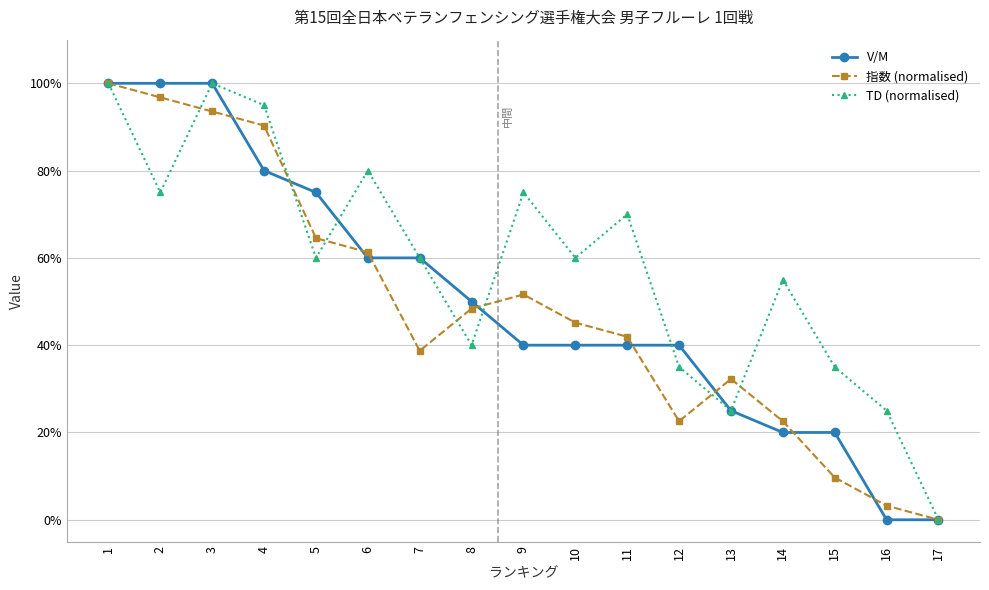

At which label does V/M reach its peak?

1